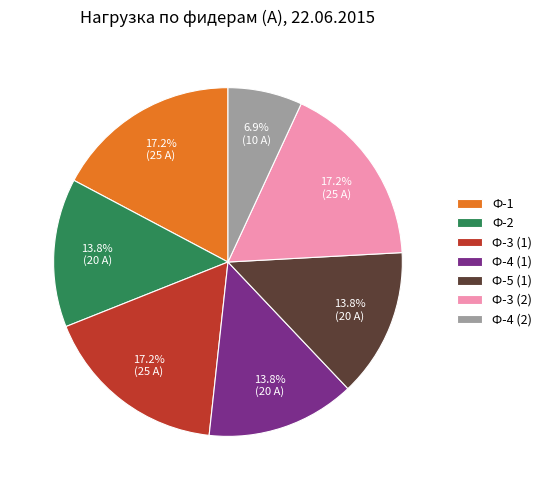

Between Ф-3 (1) and Ф-5 (1), which is larger?

Ф-3 (1)